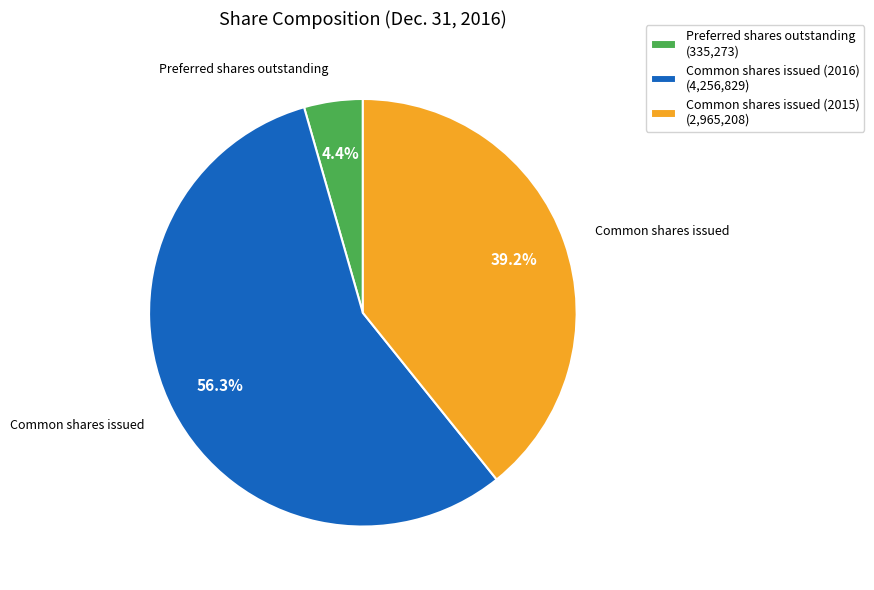

What is the total percentage of Common shares issued (2016) (4,256,829) and Common shares issued (2015) (2,965,208)?

95.6%